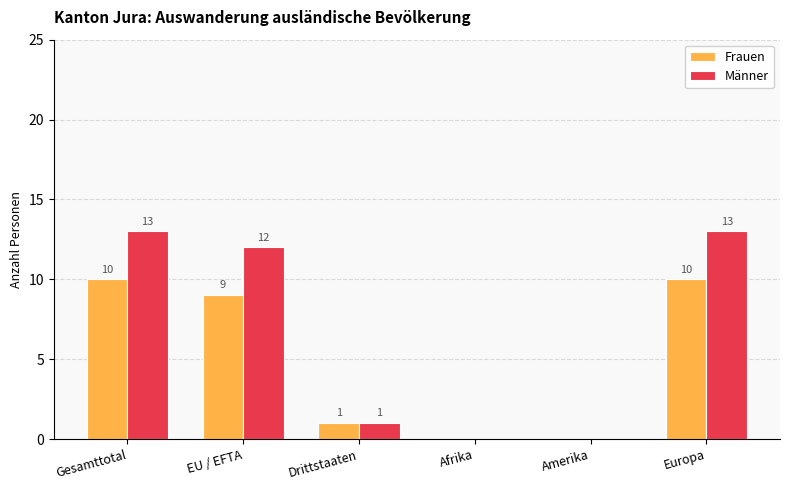

Are the bars grouped side by side (vs. stacked)?

Yes